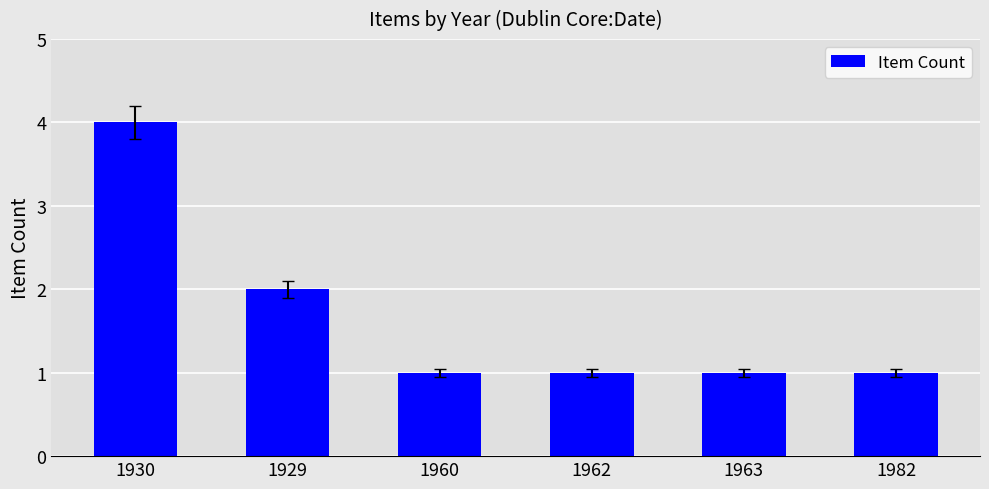

Reading left to right, list all the values displayed in this chart.

4	2	1	1	1	1